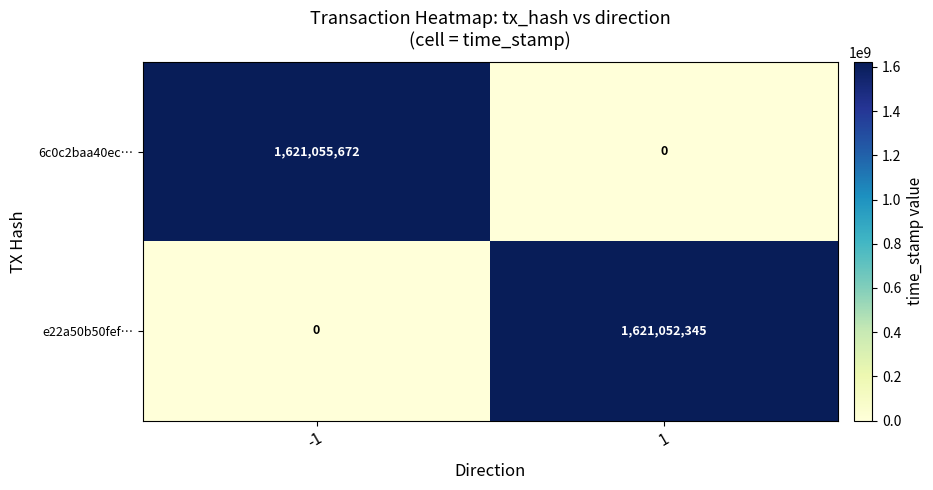

The 6c0c2baa40ec… series shows 967924833 at 1. True or false?

False